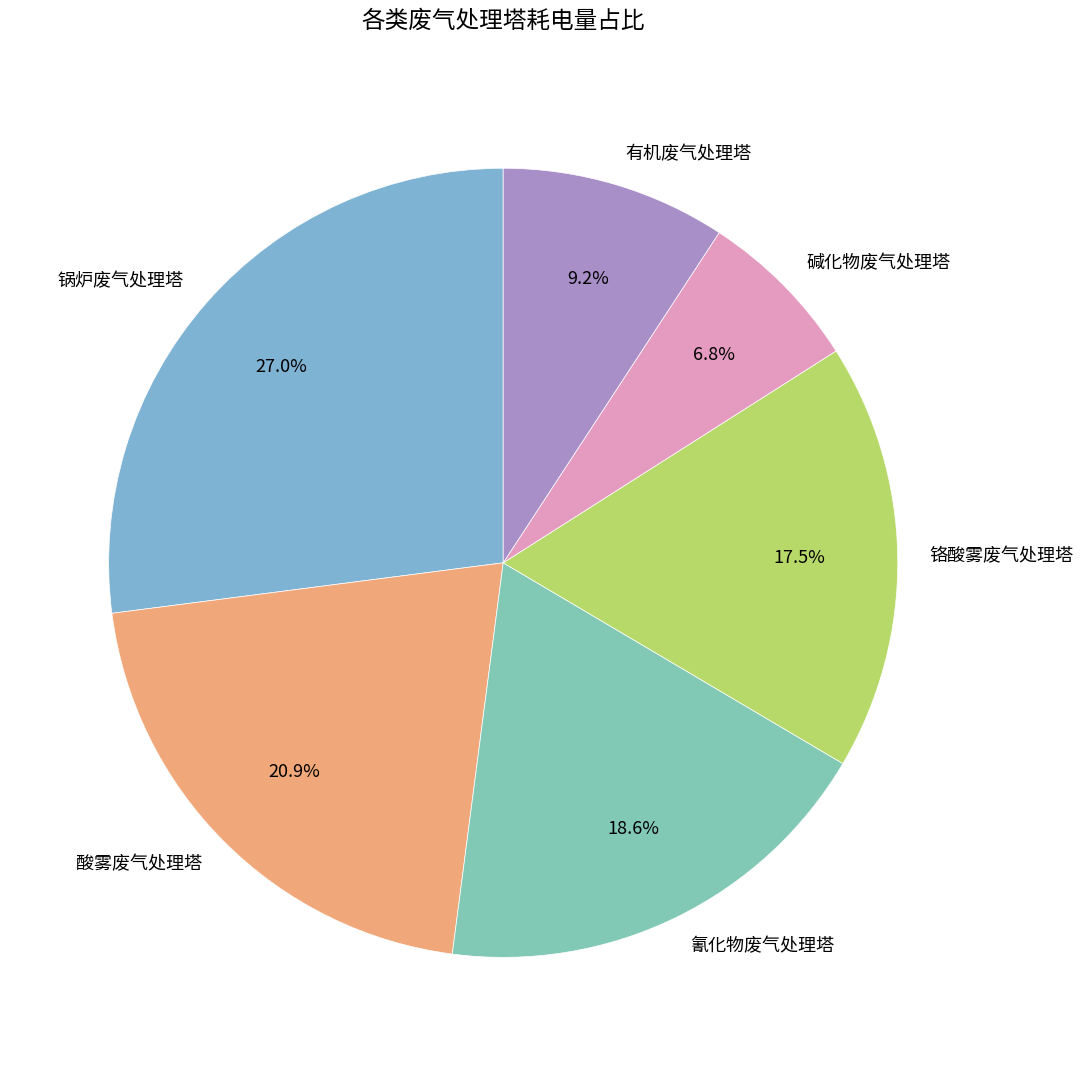

Count the number of slices in the pie.

6